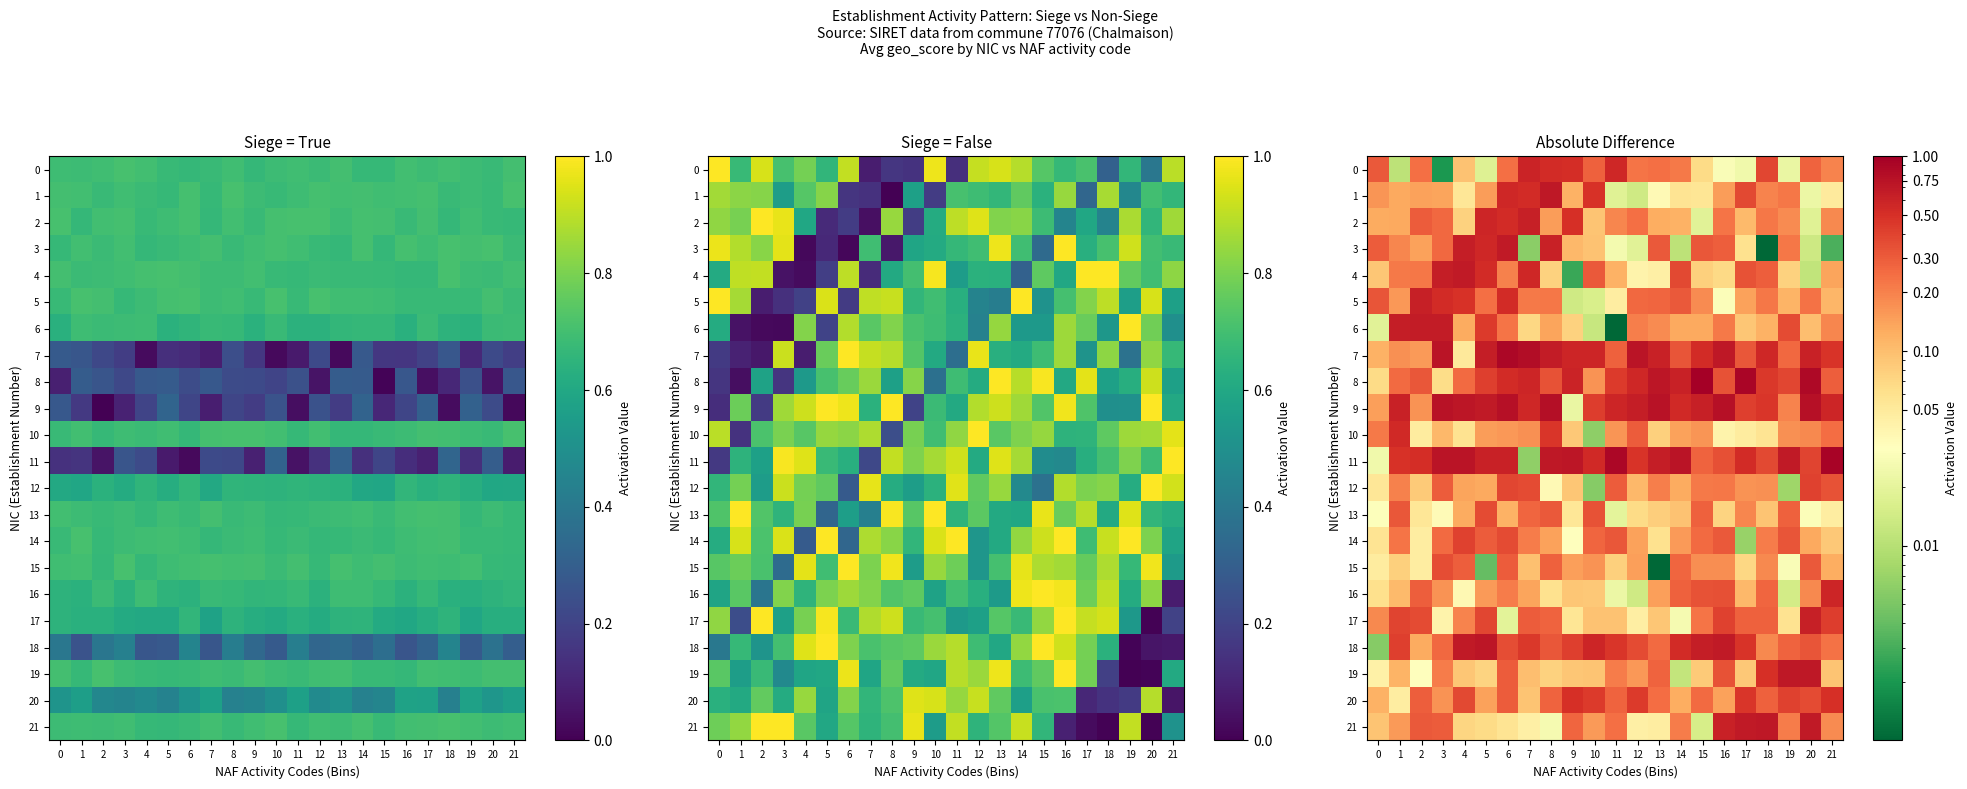

Rank the series at 9 from lowest to highest value.

4, 5, 9, 14, 13, 17, 6, 10, 19, 12, 16, 3, 1, 15, 21, 18, 2, 20, 0, 7, 8, 11